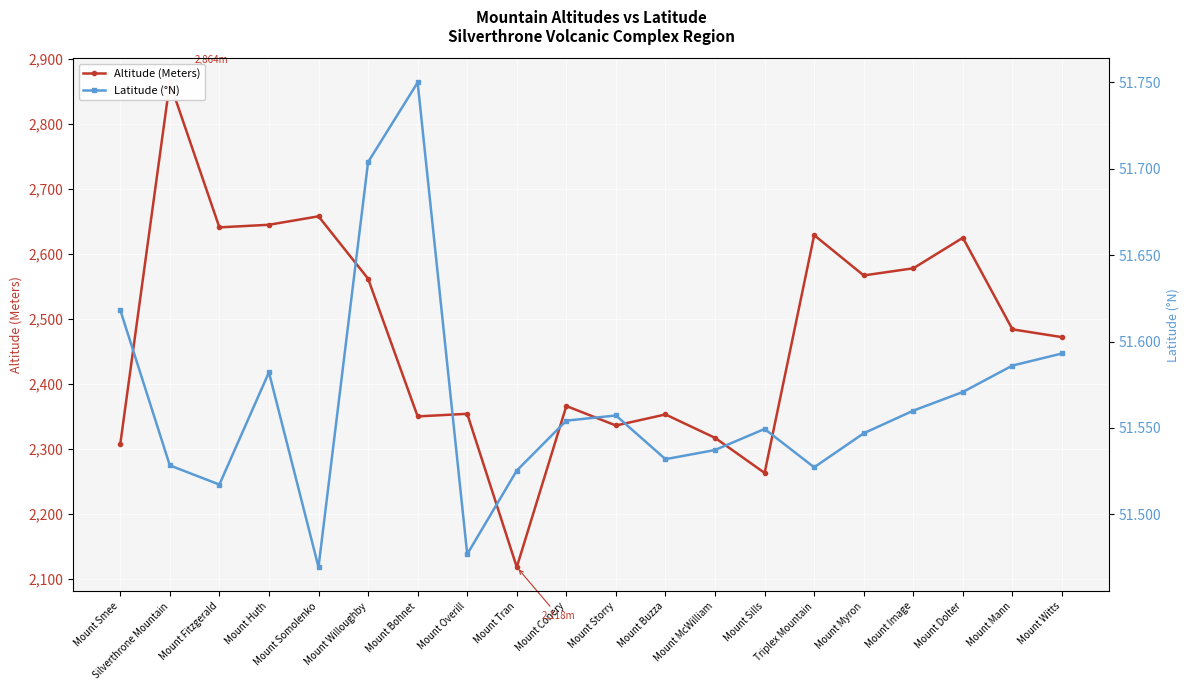

How many values in the Altitude (Meters) series exceed 2484?

9